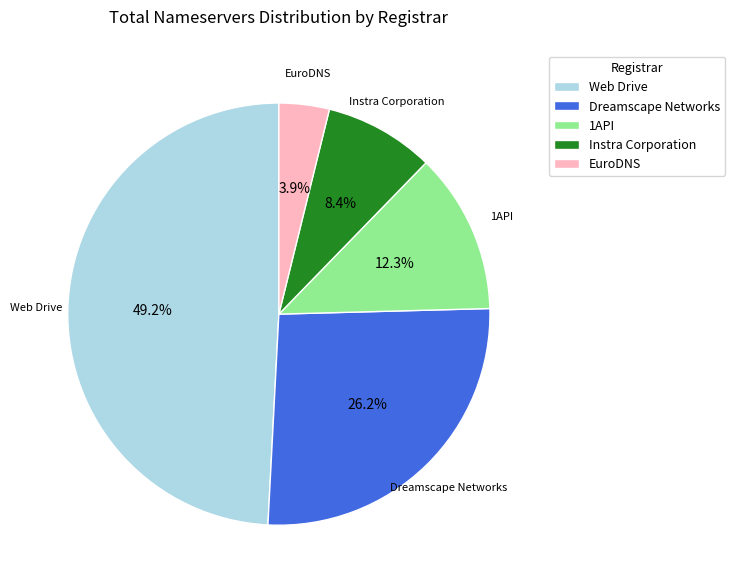

What is the smallest slice in the pie chart?

EuroDNS